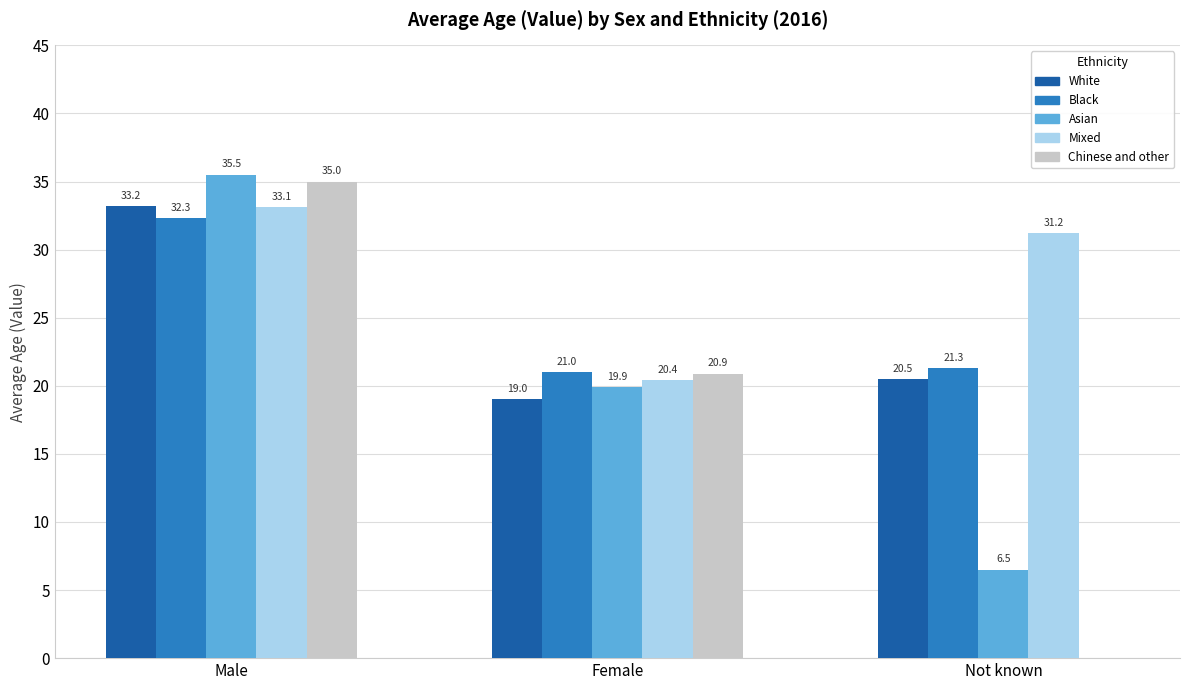

Are the bars grouped side by side (vs. stacked)?

Yes